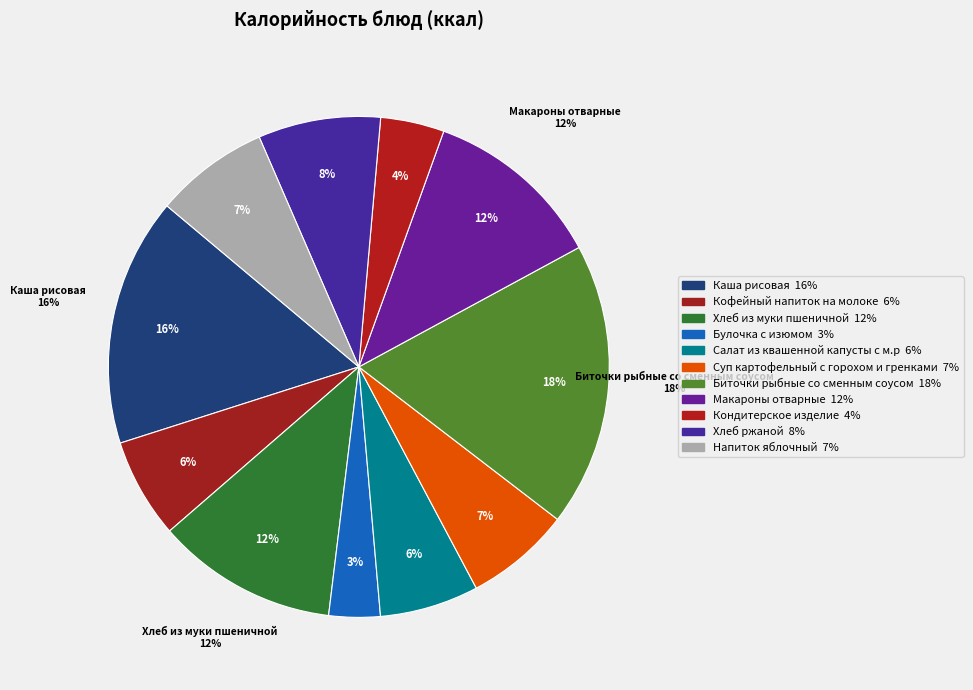

How many slices are in this pie chart?

11